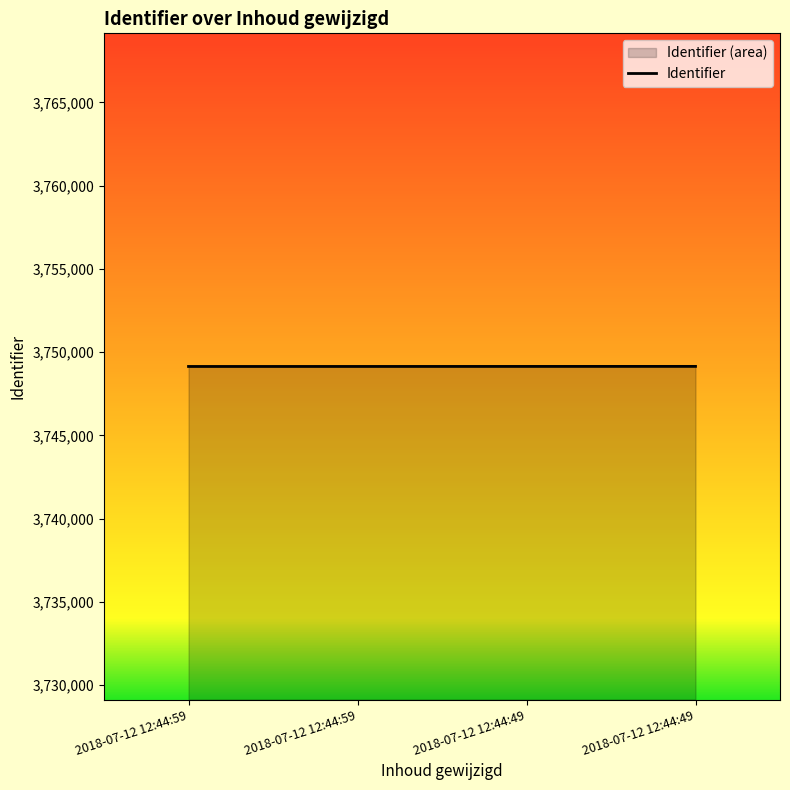

Approximately how many times larger is the value at 2018-07-12 12:44:49 compared to 2018-07-12 12:44:59?

1.0